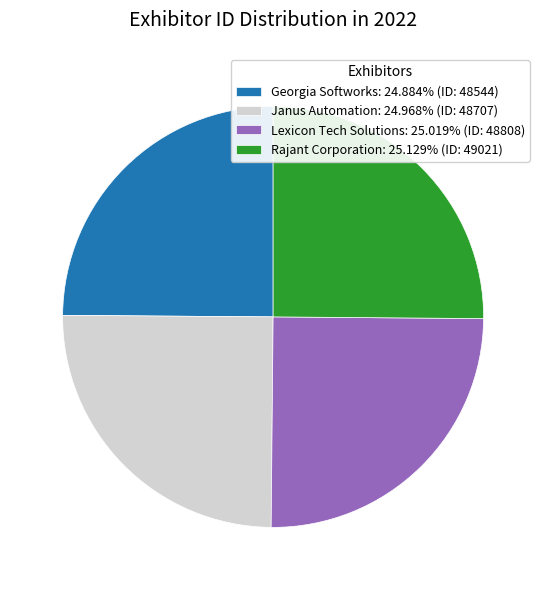

Is there a majority slice in this chart?

No